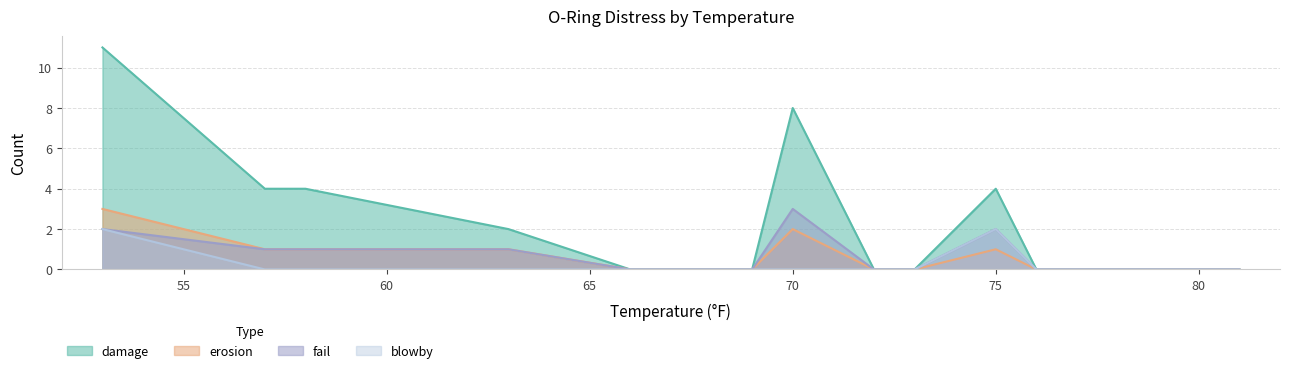

List the series in order of their peak value, highest first.

damage, erosion, fail, blowby